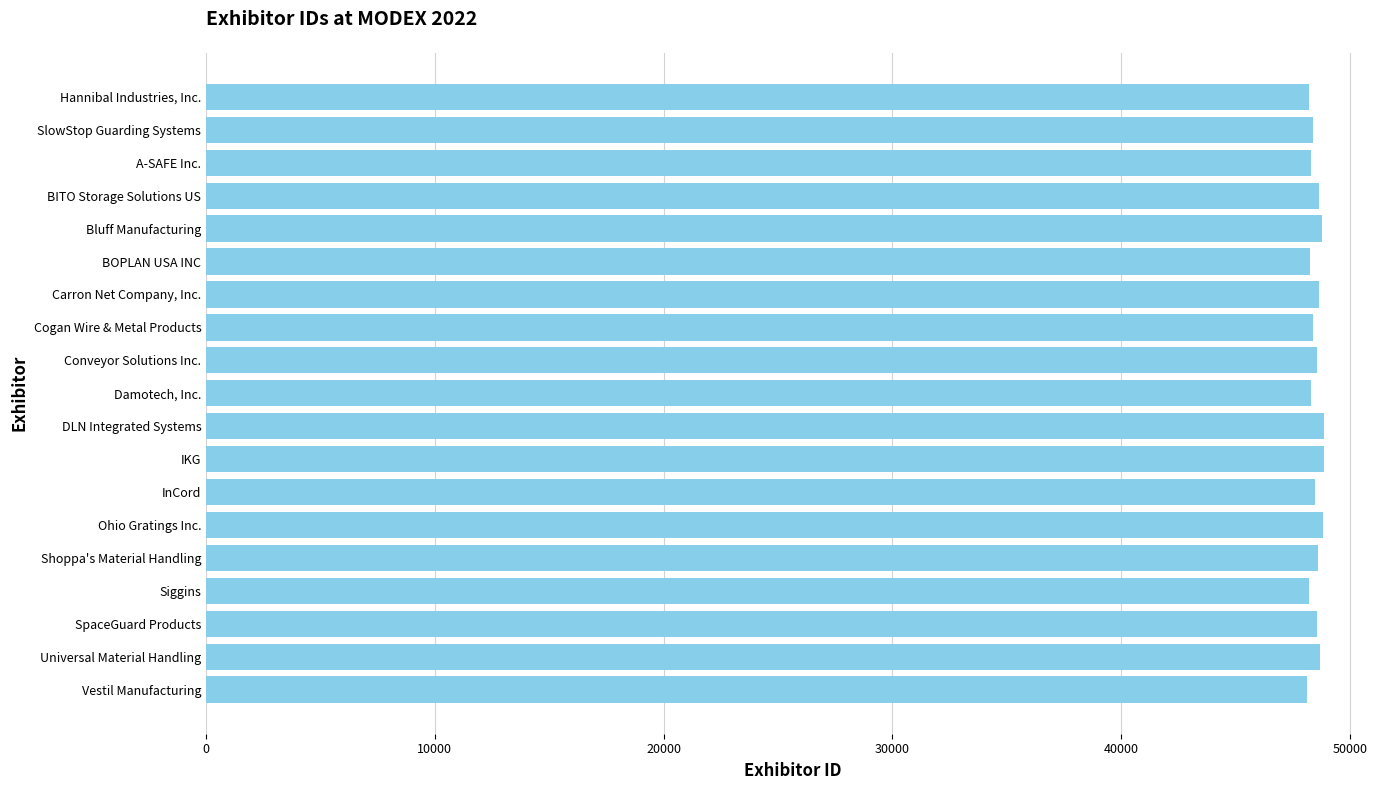

What is the label of the 8th bar from the bottom?

IKG